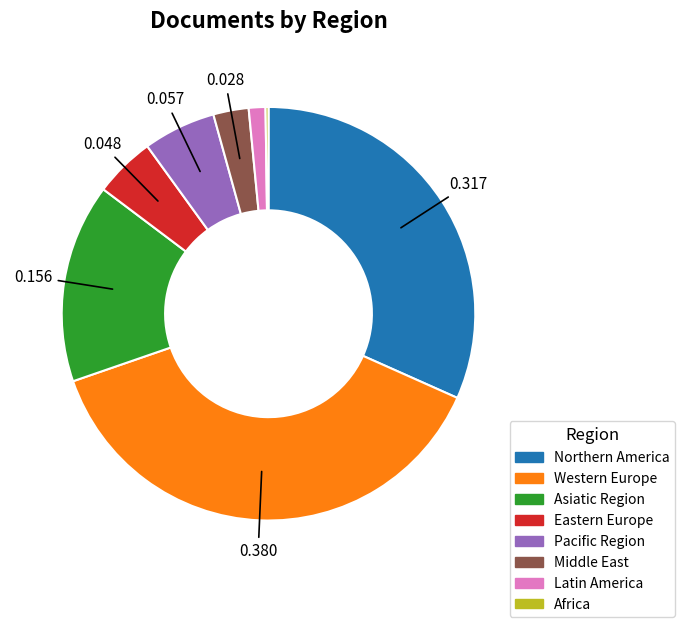

Which slice is the largest?

Western Europe